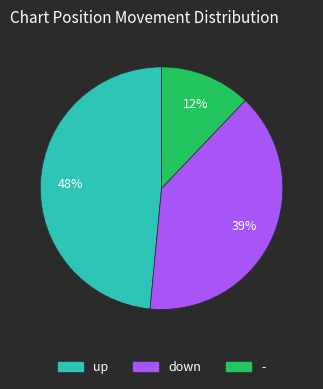

Which slice is the smallest?

-